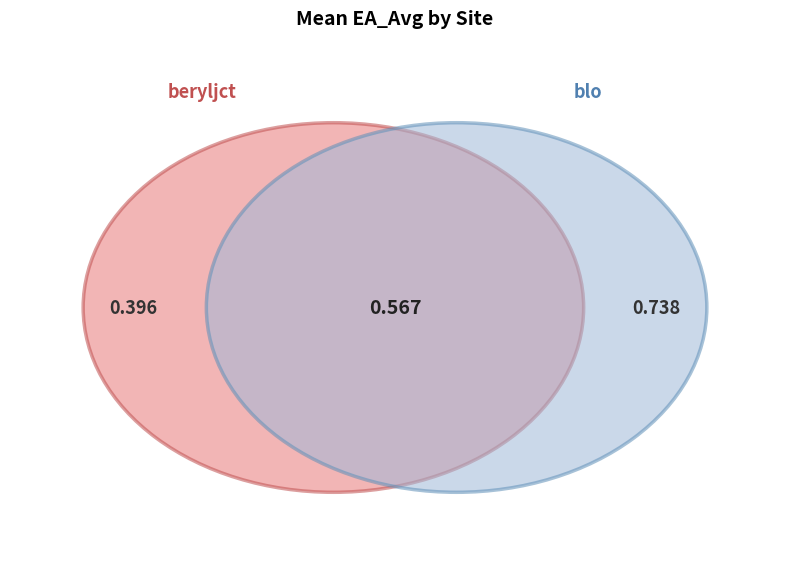

Does any single category account for the majority?

No